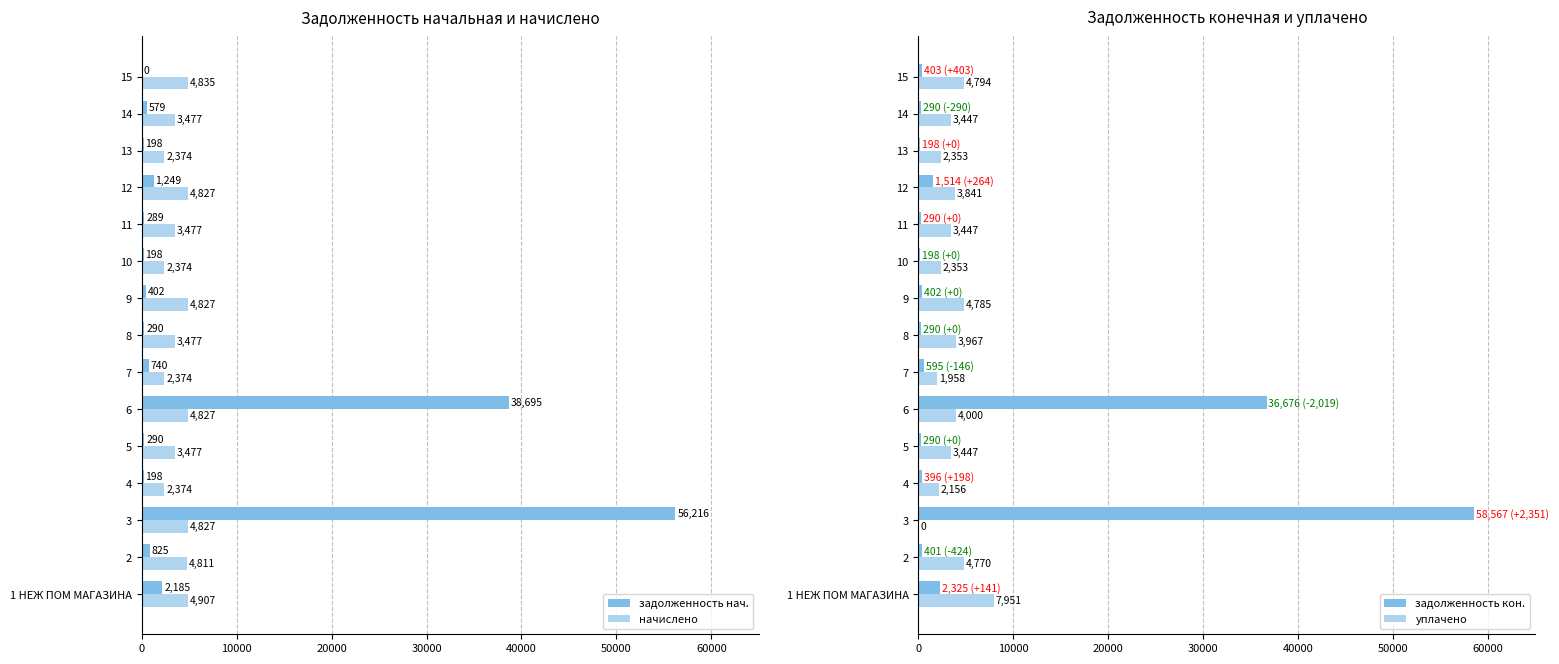

How many groups of bars are there?

15